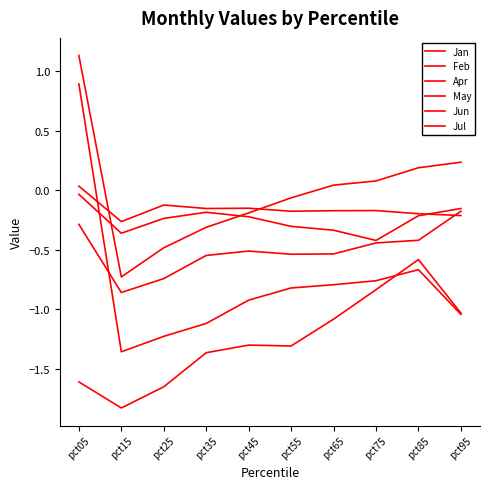

Does the chart display data point markers on the line(s)?

No